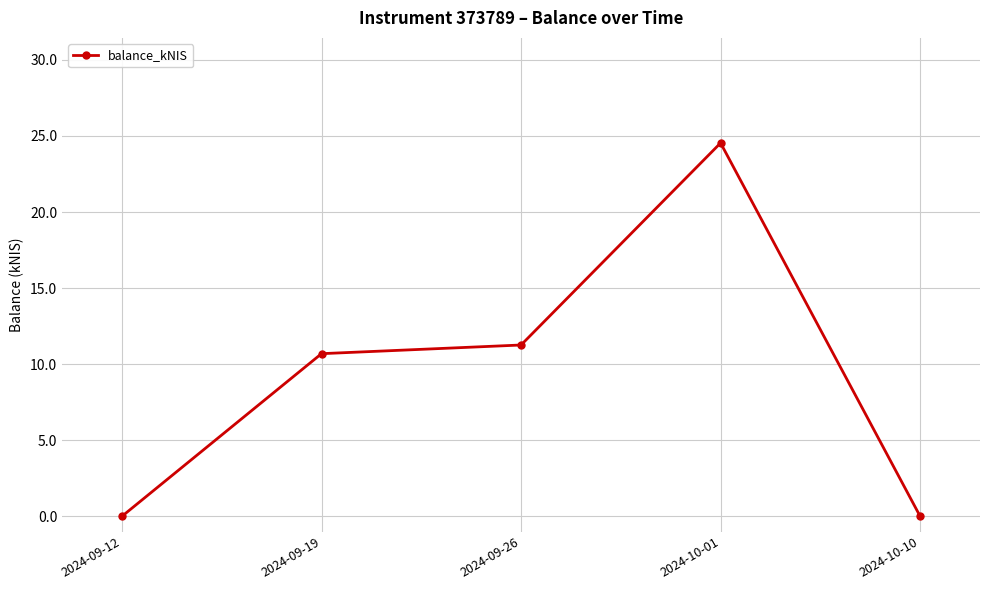

What is the label of the 4th point from the left?

2024-10-01